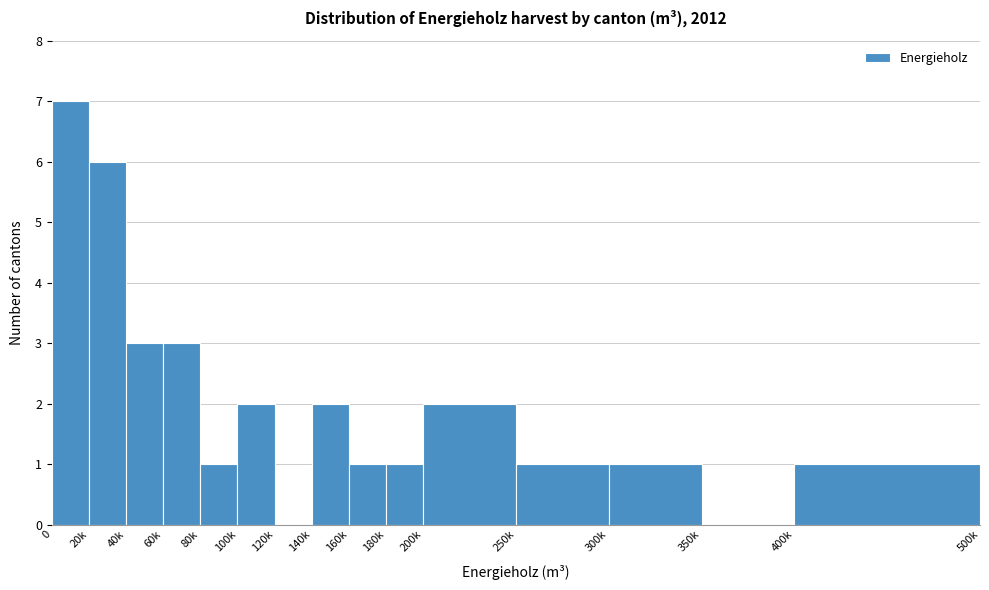

Reading left to right, extract all data points from this chart.

0=7	20k=6	40k=3	60k=3	80k=1	100k=2	120k=0	140k=2	160k=1	180k=1	200k=2	250k=1	300k=1	350k=0	400k=1